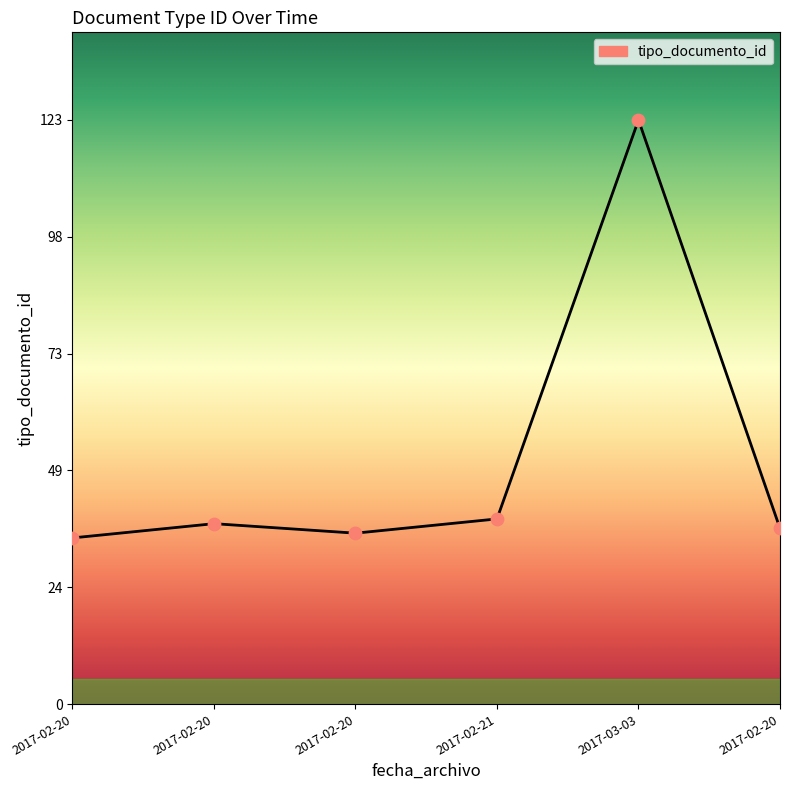

What is the change in value from 2017-02-20 to 2017-02-21?

+3